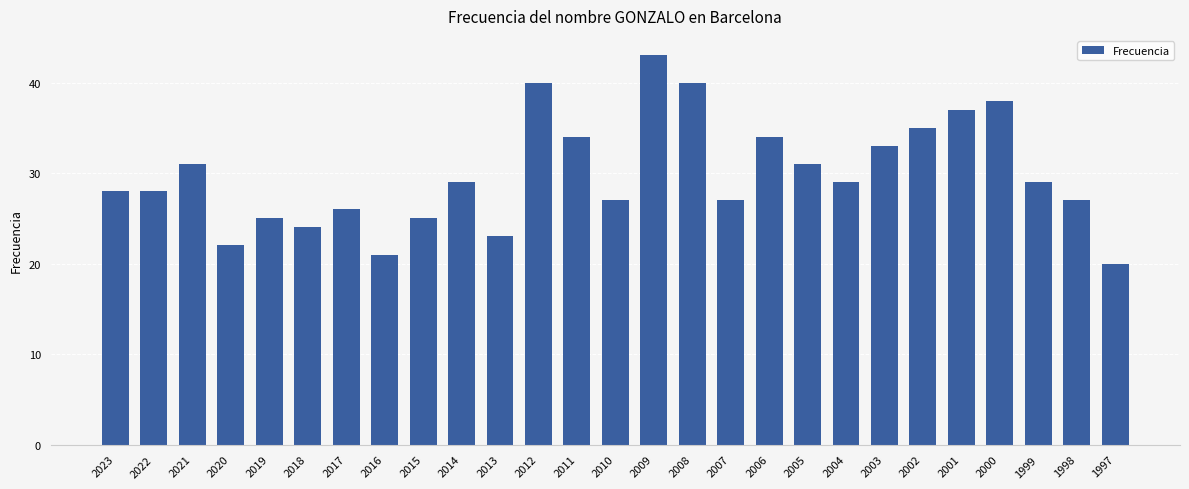

Does the chart contain stacked bars?

No